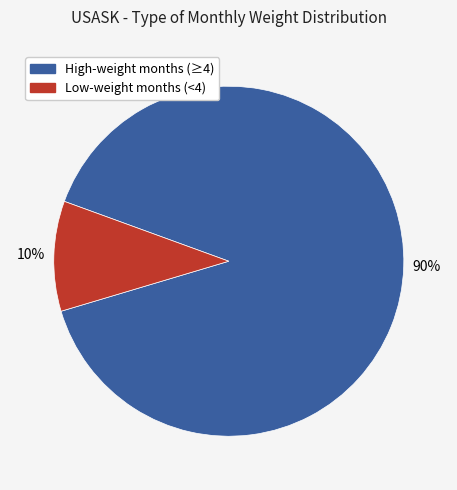

To the nearest percent, what is the average slice percentage?

50%